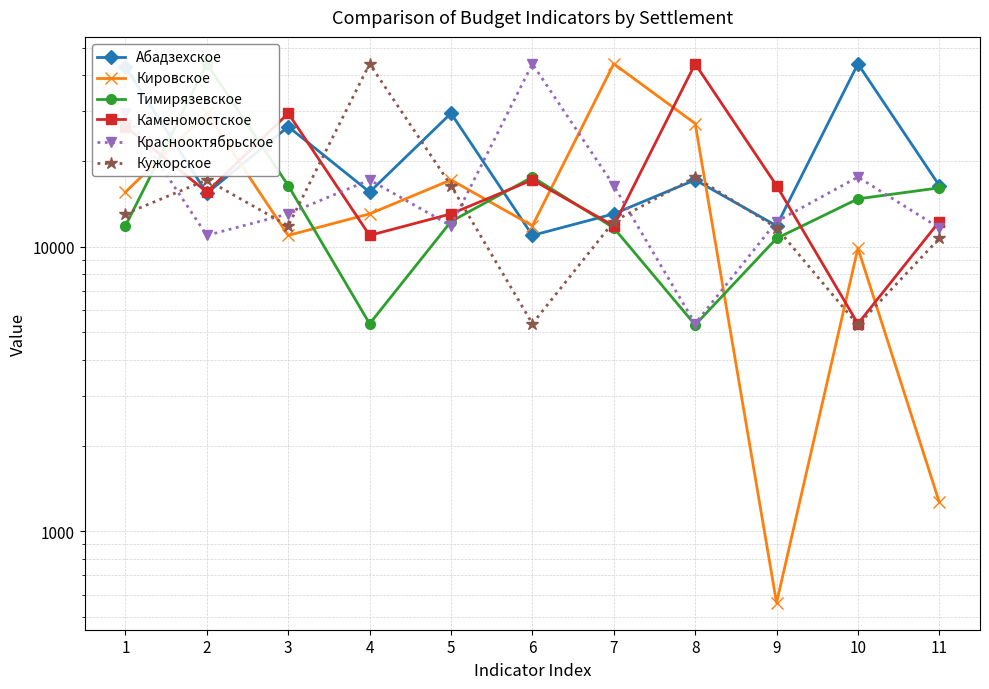

What is the difference between the maximum and minimum values in the Тимирязевское series?

38598.9